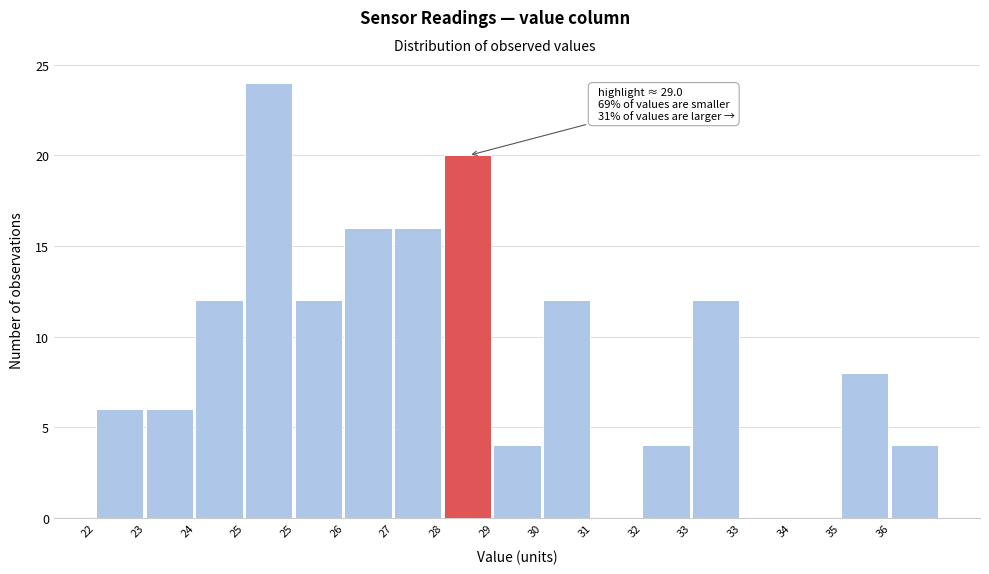

How many data points does each series have?

17